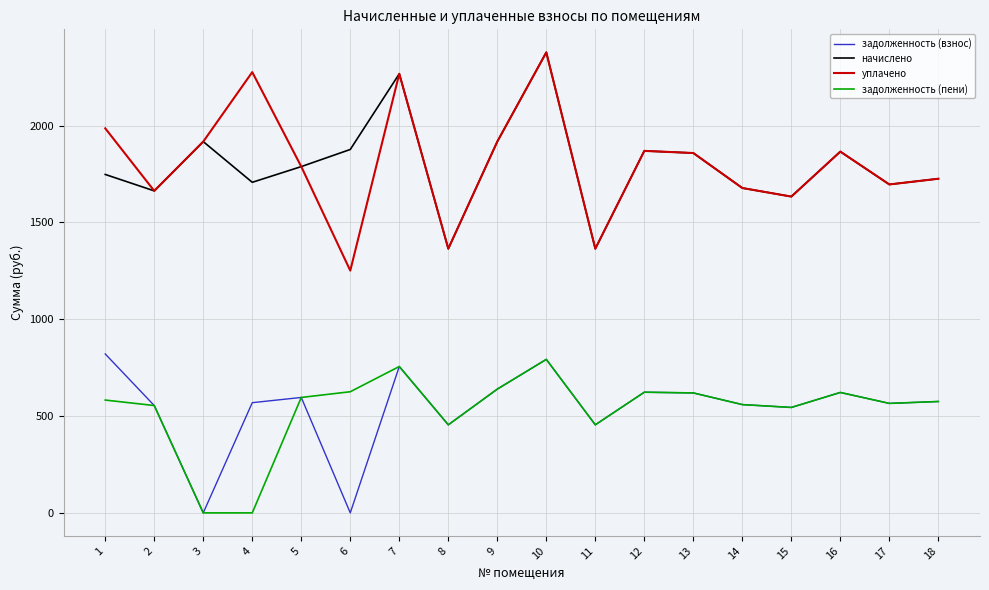

At which category does начислено reach its first local valley?

2